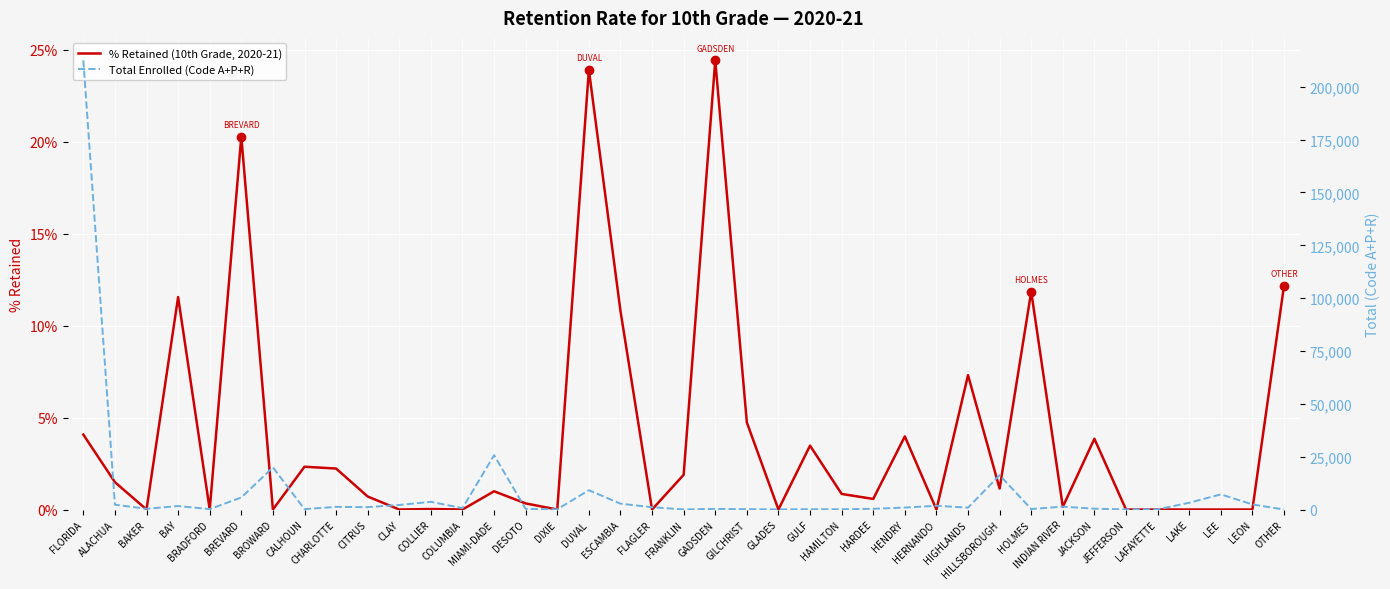

True or false: Total Enrolled (Code A+P+R) has more than 1 points higher than both neighbors.

True